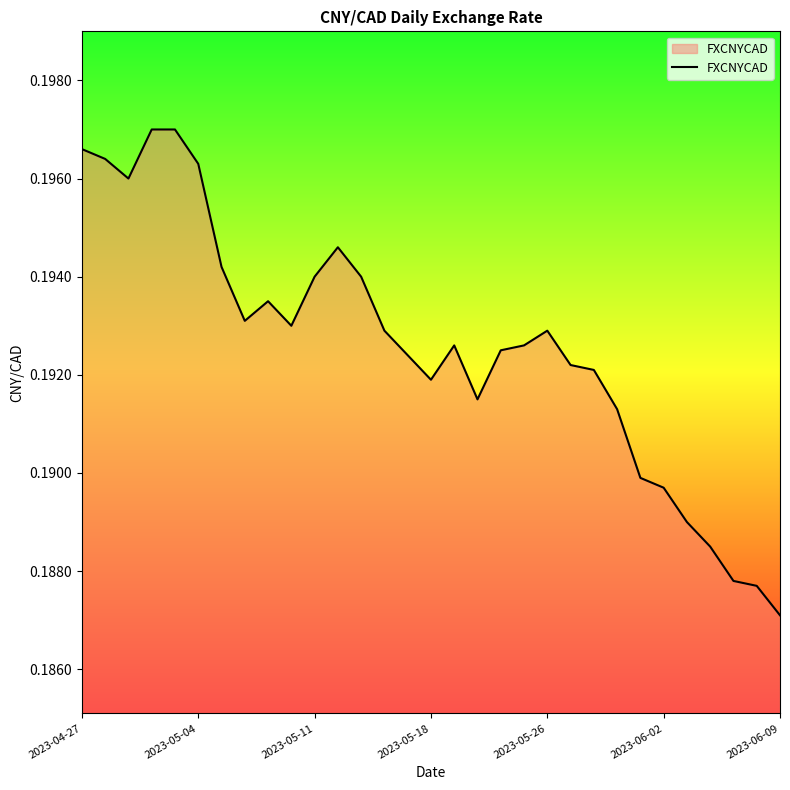

What is the value of the 22nd point from the left?

0.2